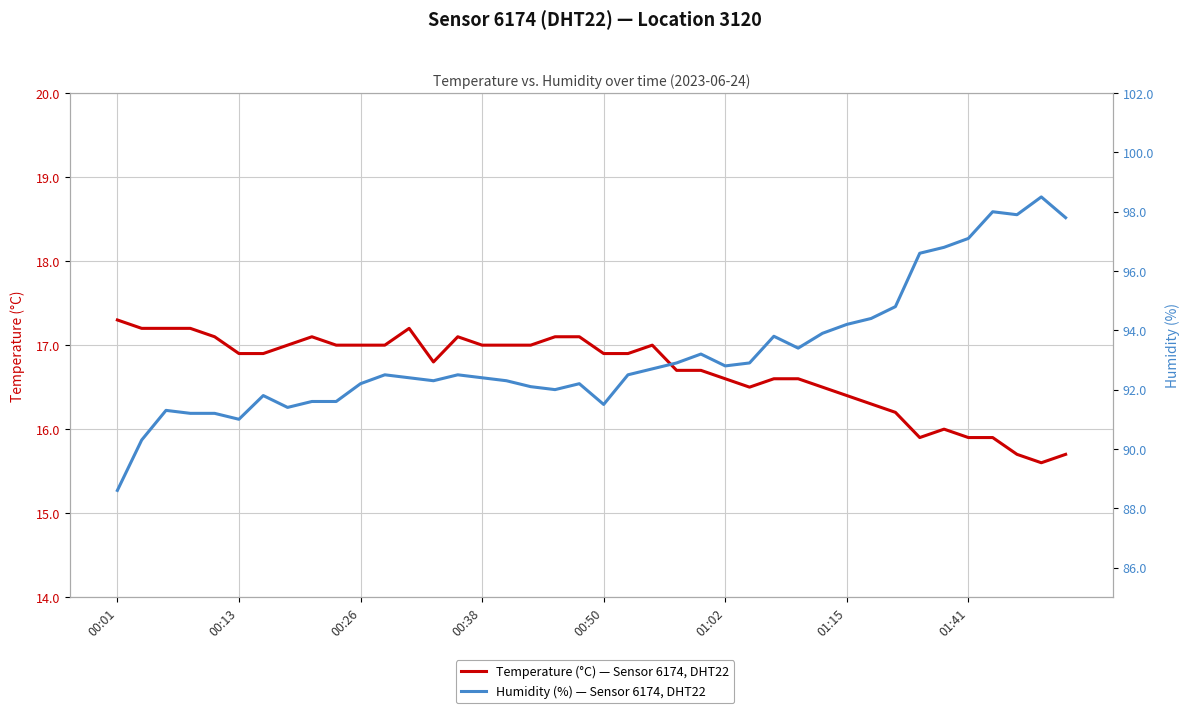

Is it true that Temperature (°C) — Sensor 6174, DHT22 equals 23.6 at 01:41?

False